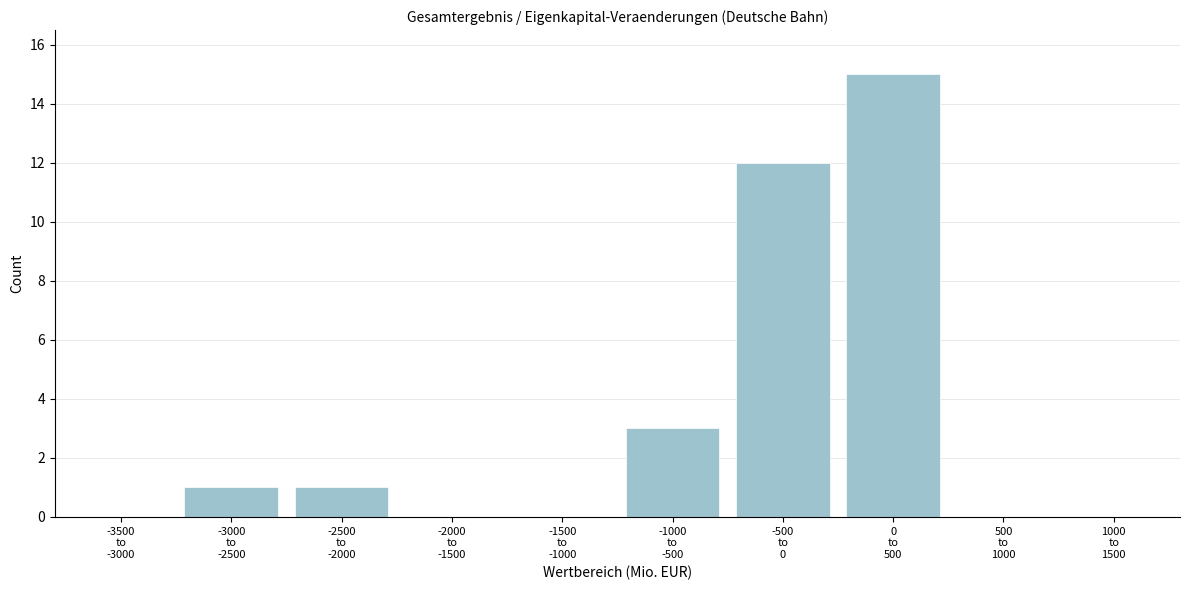

What is the greatest value displayed?

15